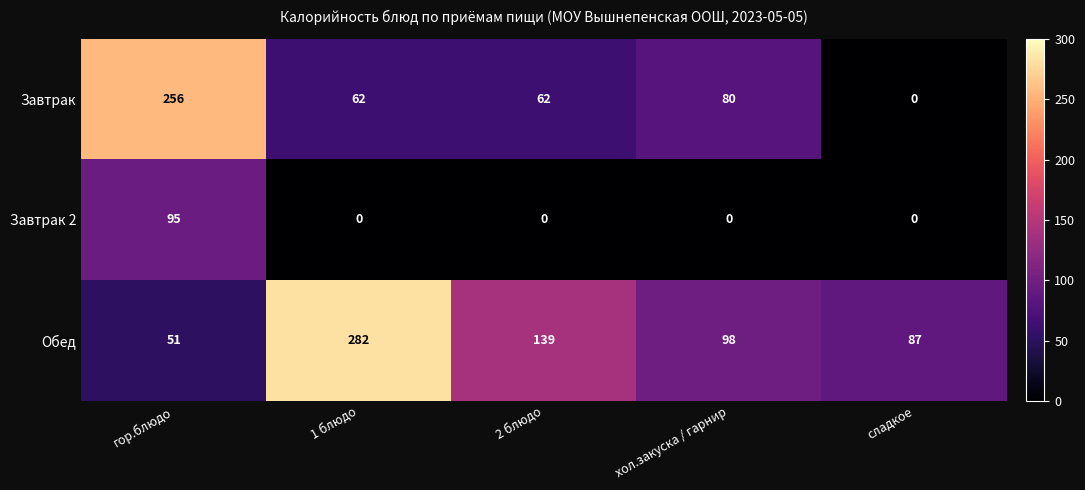

Reading left to right, what are all the values shown in this chart?

Завтрак: гор.блюдо=256	1 блюдо=62	2 блюдо=62	хол.закуска / гарнир=80	сладкое=0
Завтрак 2: гор.блюдо=95	1 блюдо=0	2 блюдо=0	хол.закуска / гарнир=0	сладкое=0
Обед: гор.блюдо=51	1 блюдо=282	2 блюдо=139	хол.закуска / гарнир=98	сладкое=87